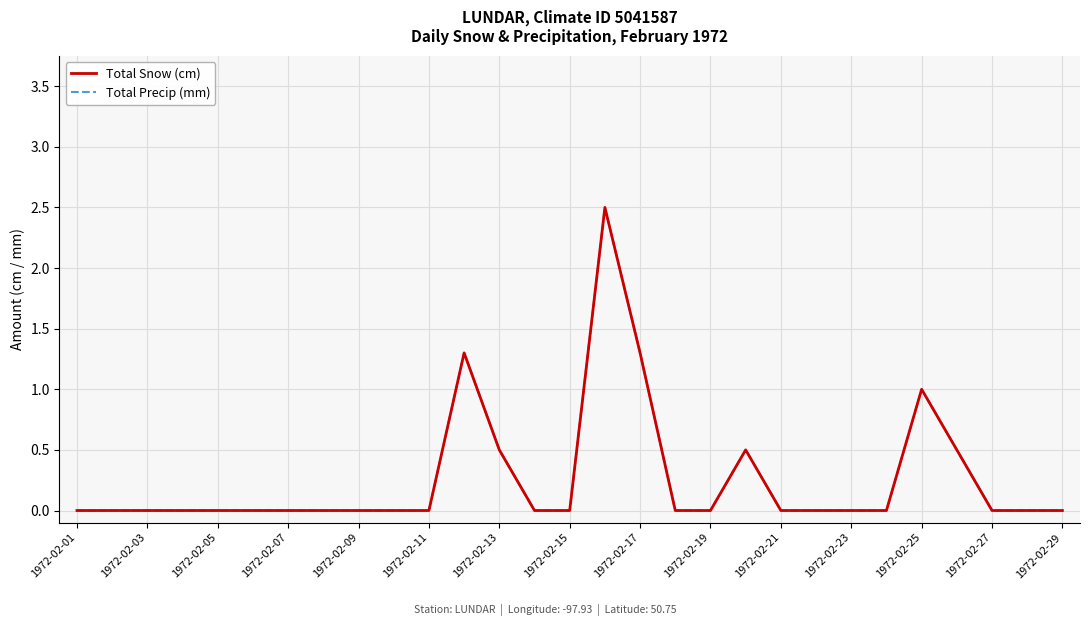

Does the chart display data point markers on the line(s)?

No